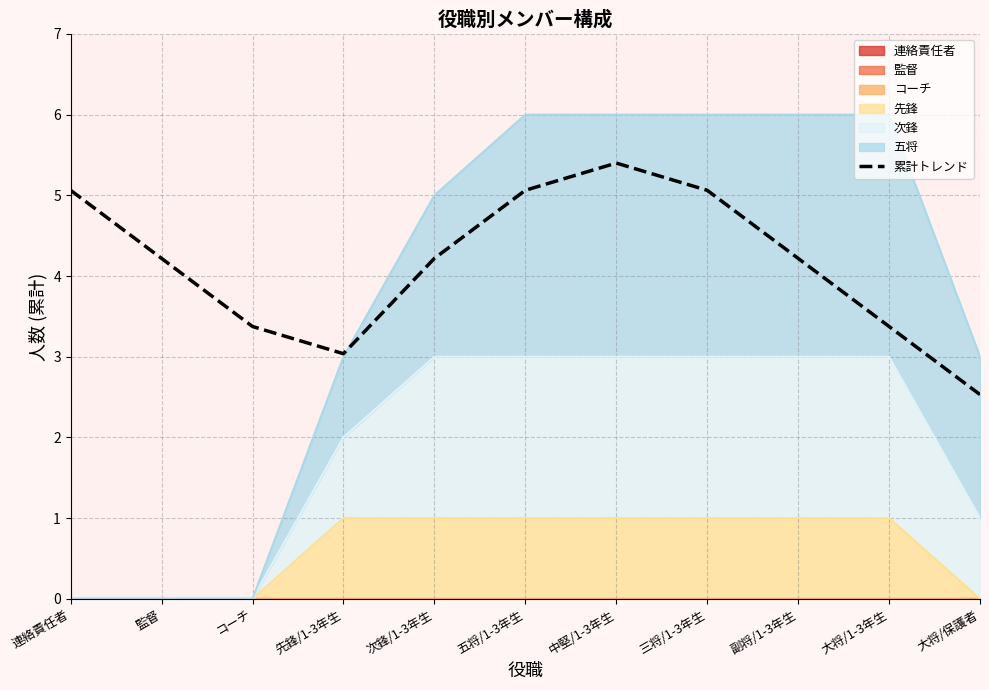

Where is the first local maximum?

中堅/1-3年生